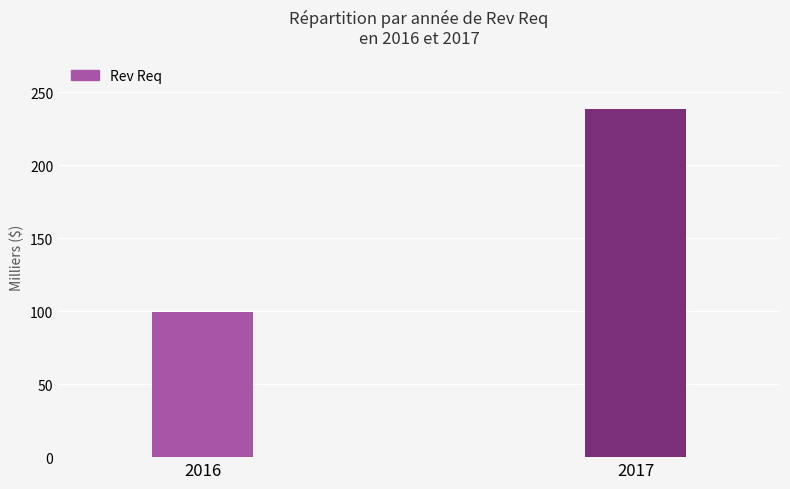

What is the change in value from 2016 to 2017?

+138925.2